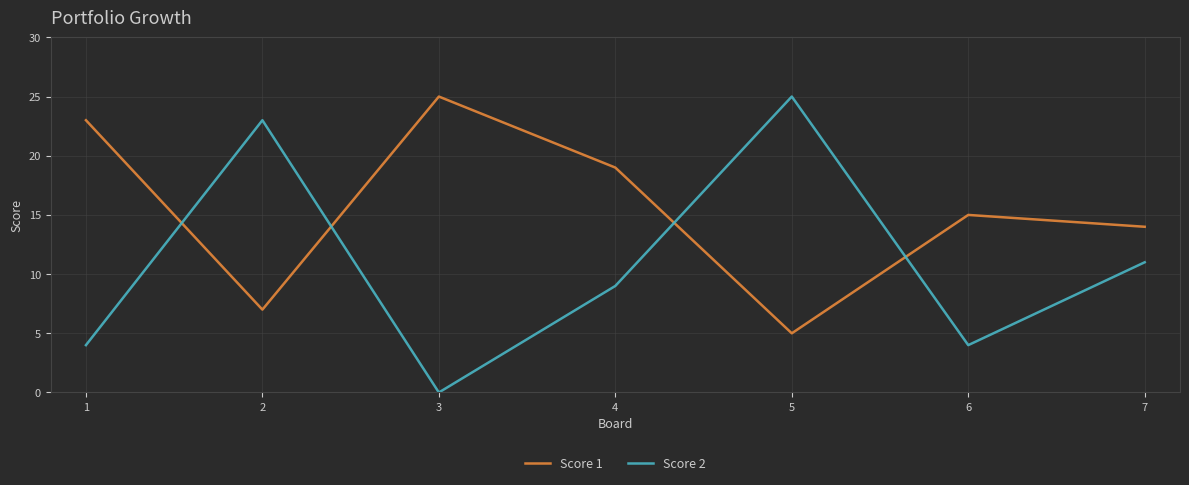

True or false: Score 2 and Score 1 intersect in this chart.

True